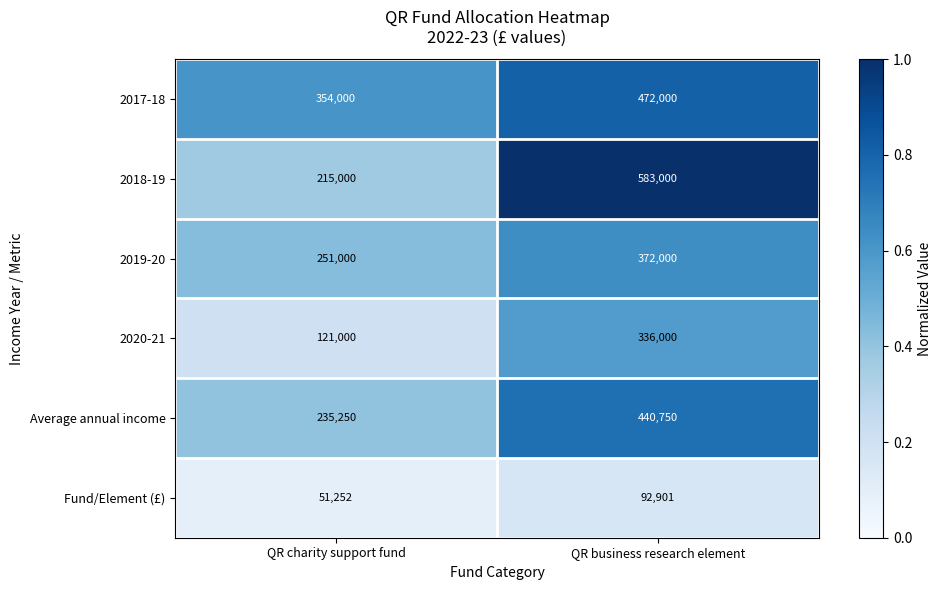

The Average annual income series shows 440750 at QR business research element. True or false?

True